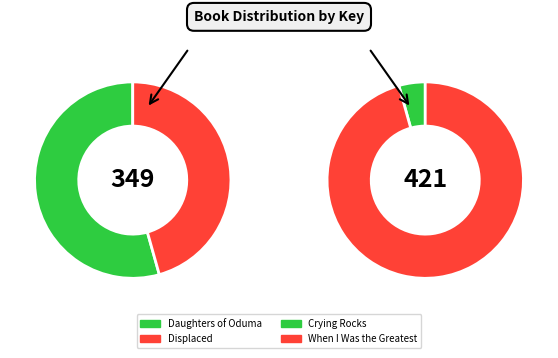

What percentage is the Daughters of Oduma slice, to the nearest percent?

25%